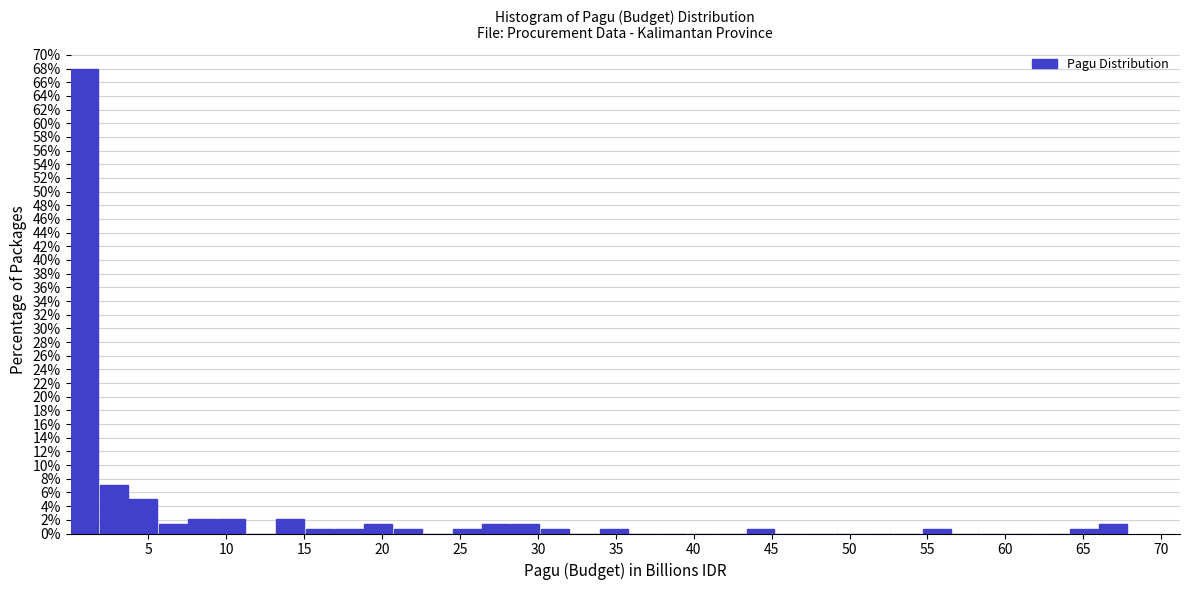

Around what value on the x-axis is the tallest bar? Give the approximate position of its centre, as read against the axis.

1.0